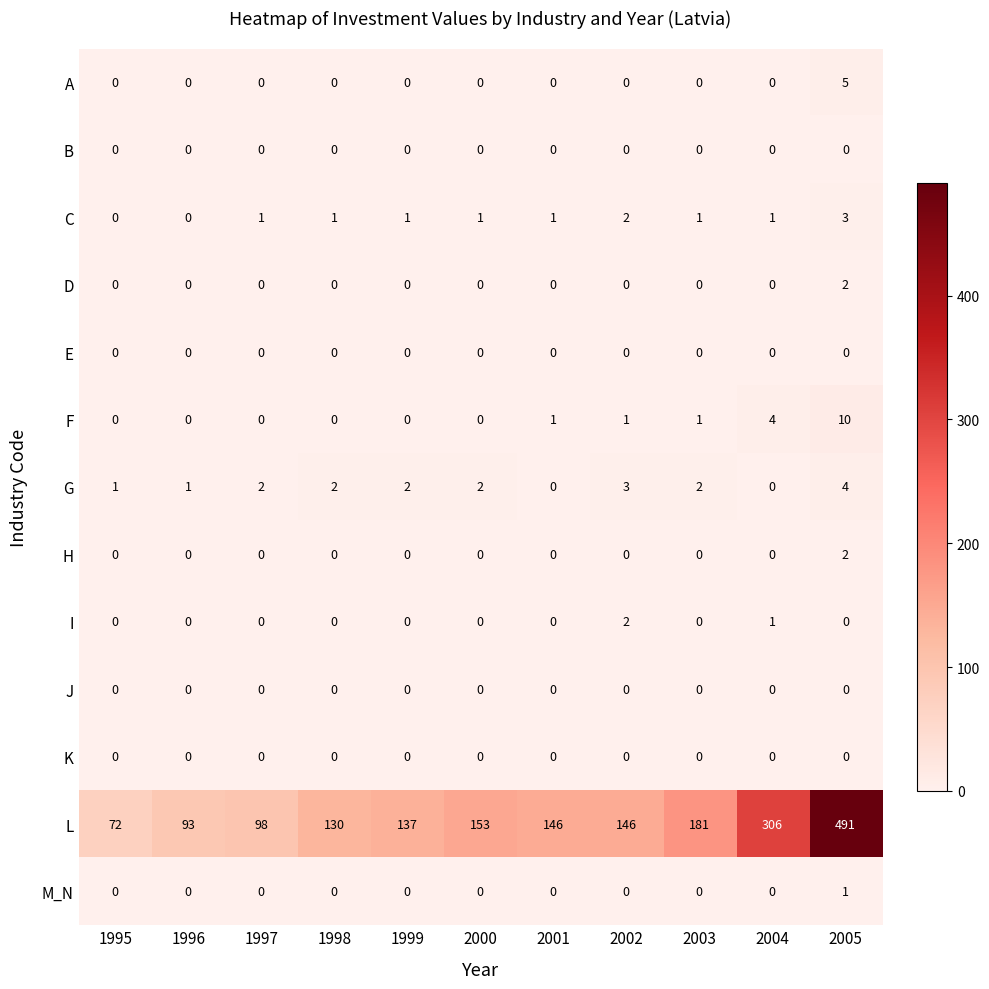

True or false: A has a value of 3 at 1998.

False